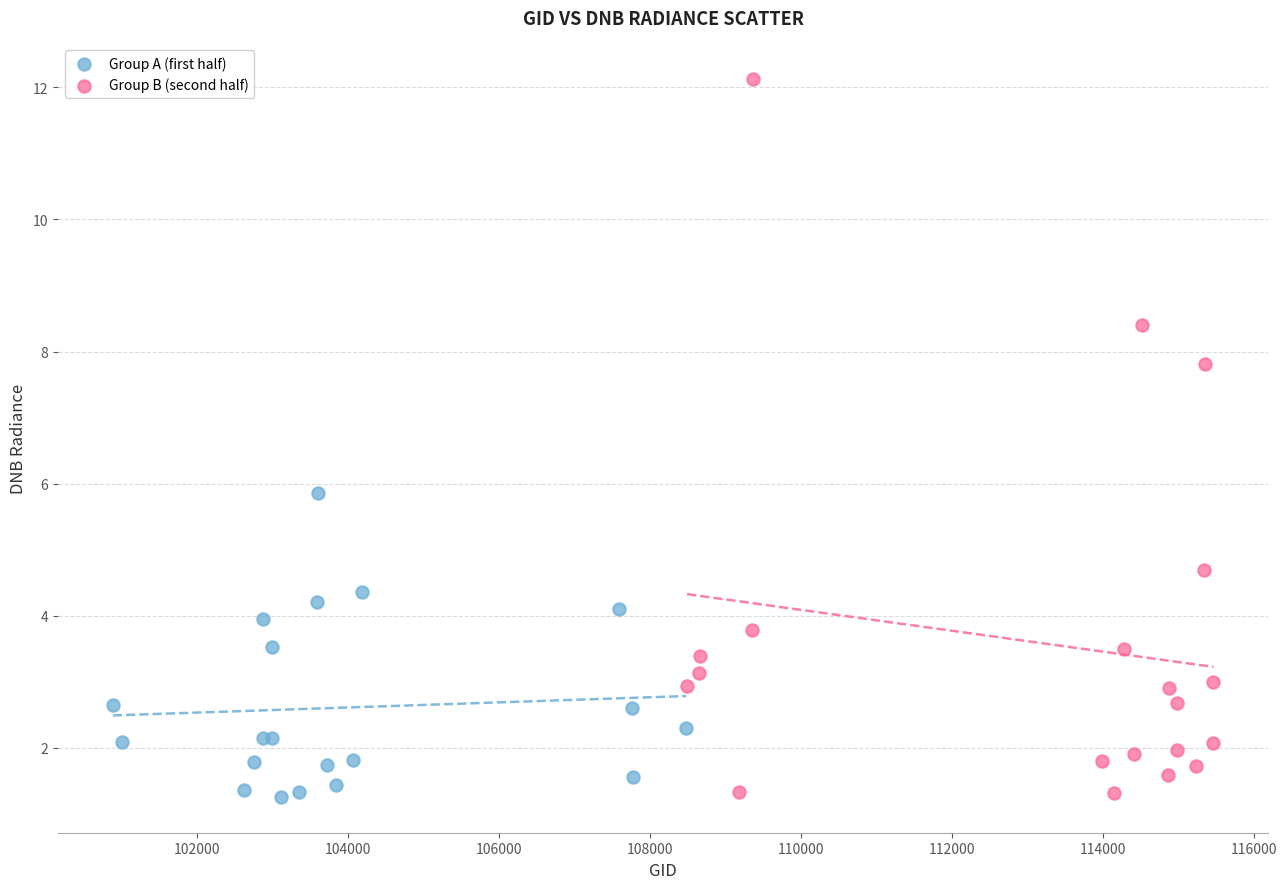

Which series reaches the maximum Y coordinate?

Group B (second half)